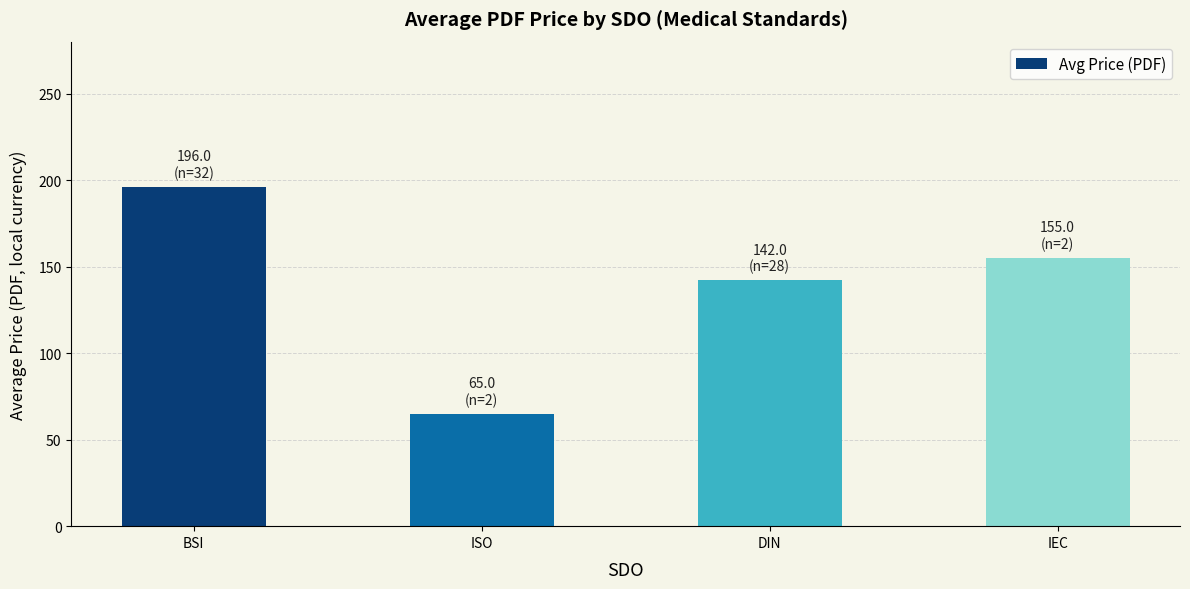

Where does the data first go above 155?

BSI